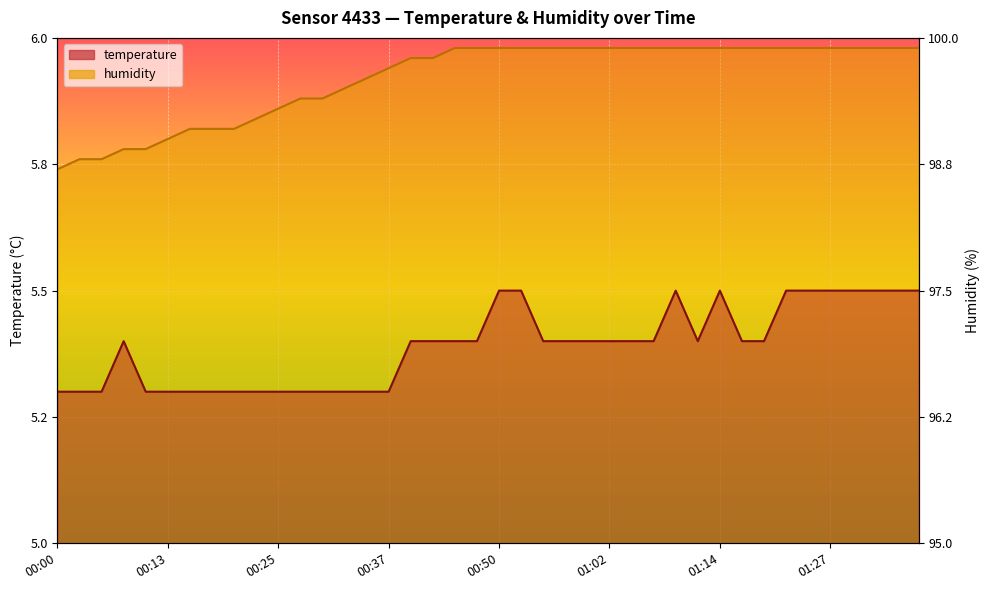

Between 00:57 and 01:07, which is larger?

00:57